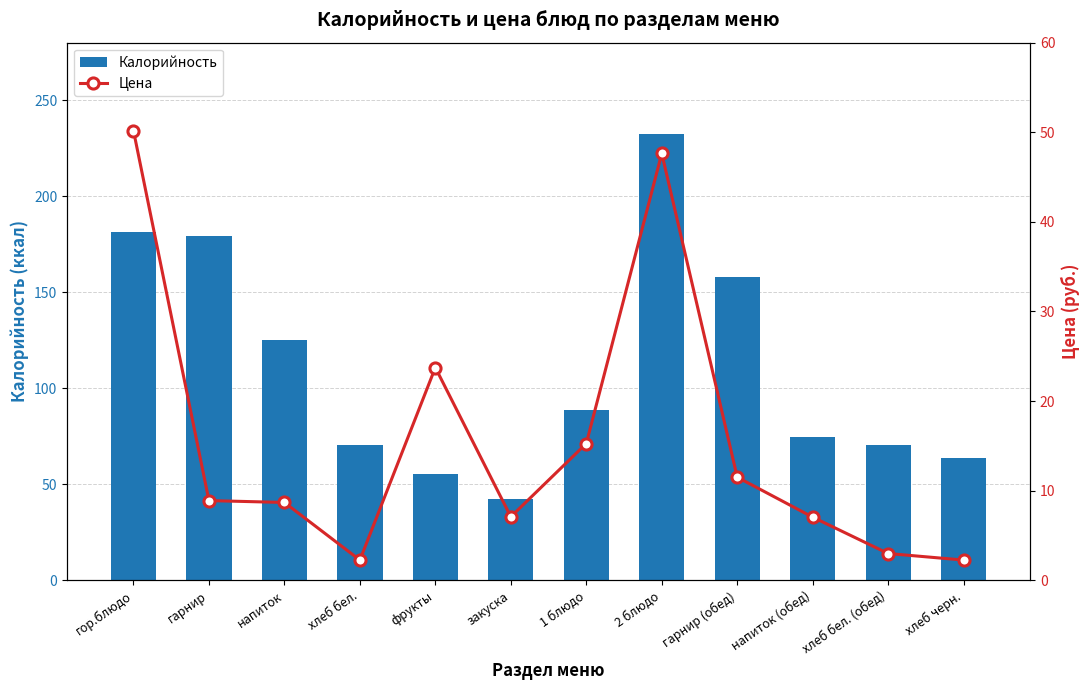

Which series has the widest spread of values?

Калорийность